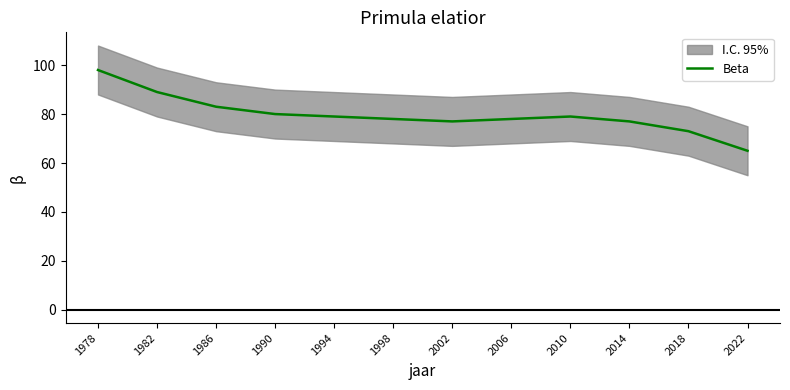

Rank the categories by value from lowest to highest.

2022, 2018, 2002, 2014, 1998, 2006, 1994, 2010, 1990, 1986, 1982, 1978